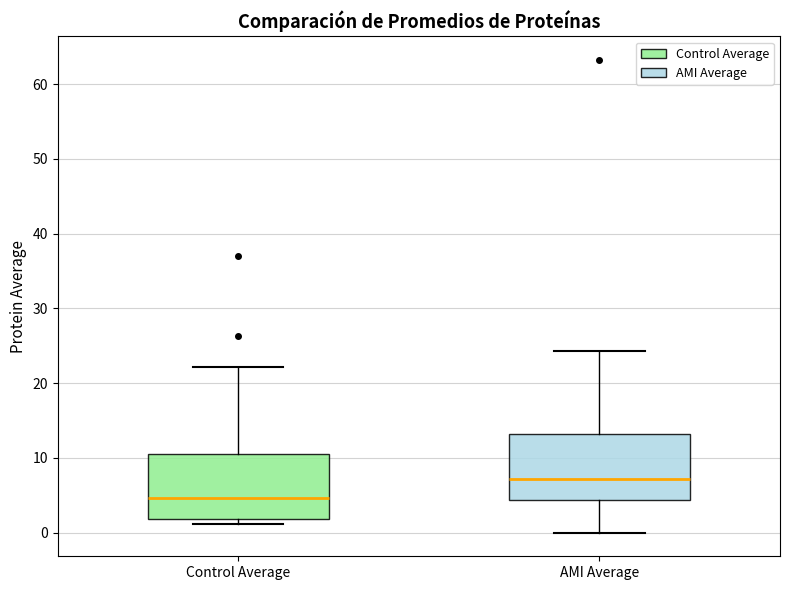

Which box's median line is the lowest?

Control Average